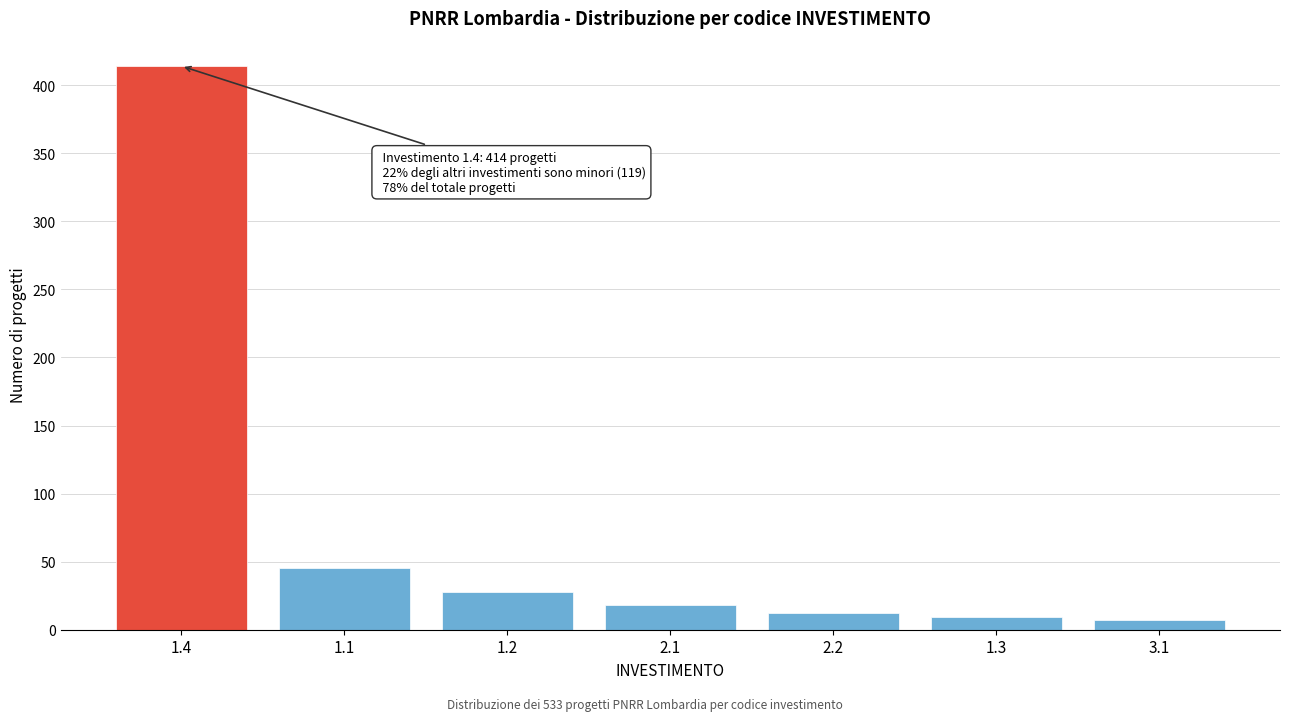

Reading right to left, transcribe all the data shown in this chart.

3.1=7	1.3=9	2.2=12	2.1=18	1.2=28	1.1=45	1.4=414